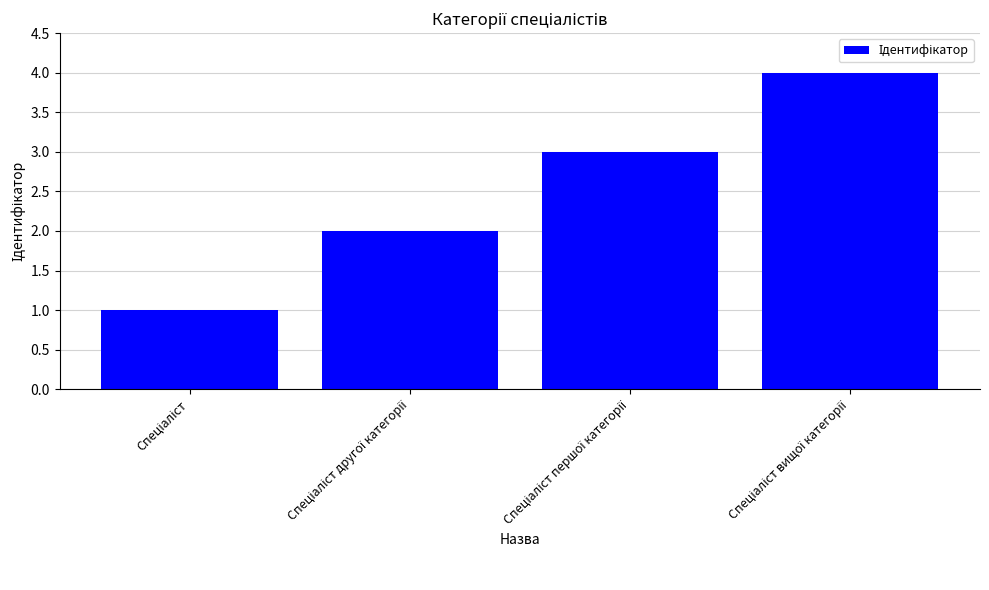

What is the difference between the maximum and minimum values?

3